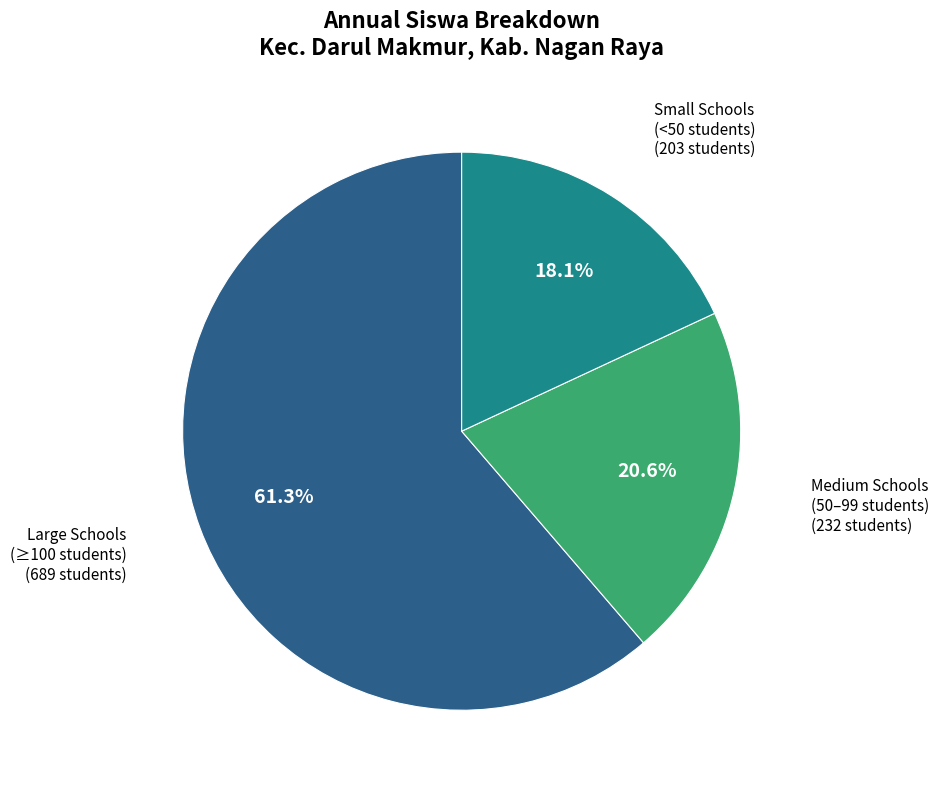

Is there any slice that represents more than half of the pie?

Yes